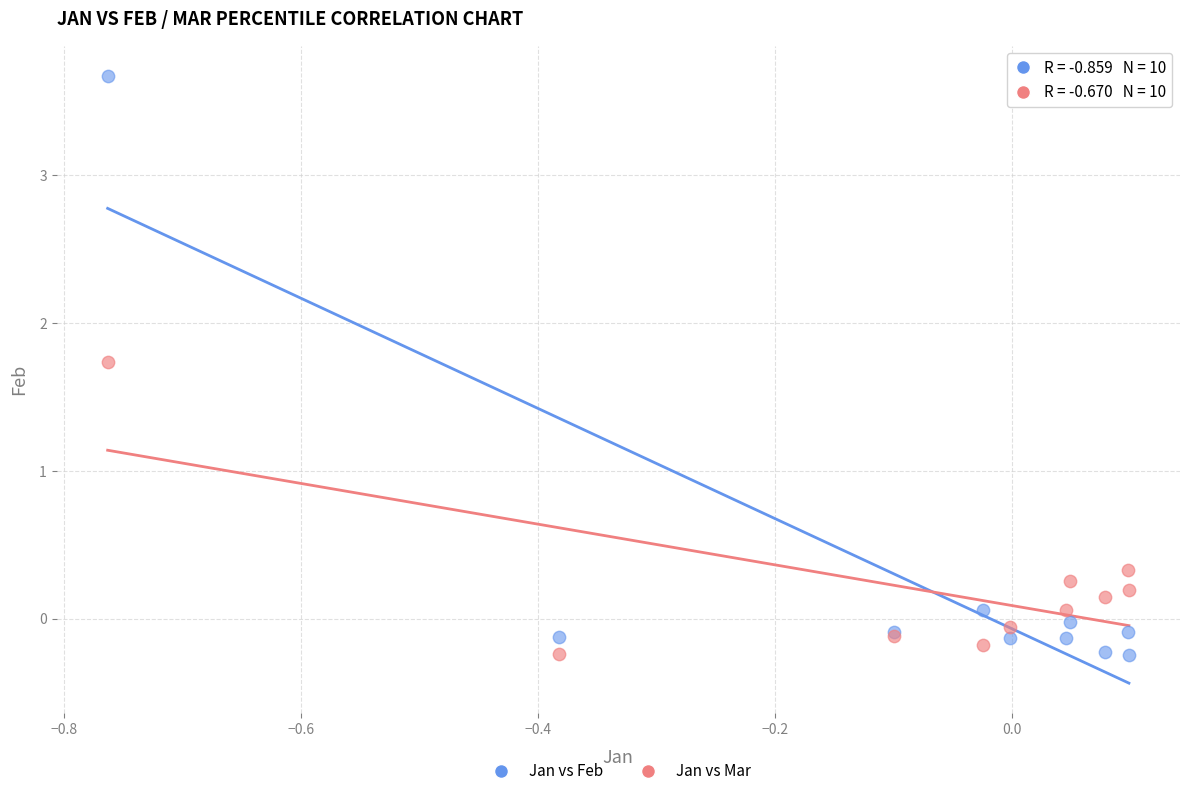

Across all series, what Y value is closest to 1?

0.3